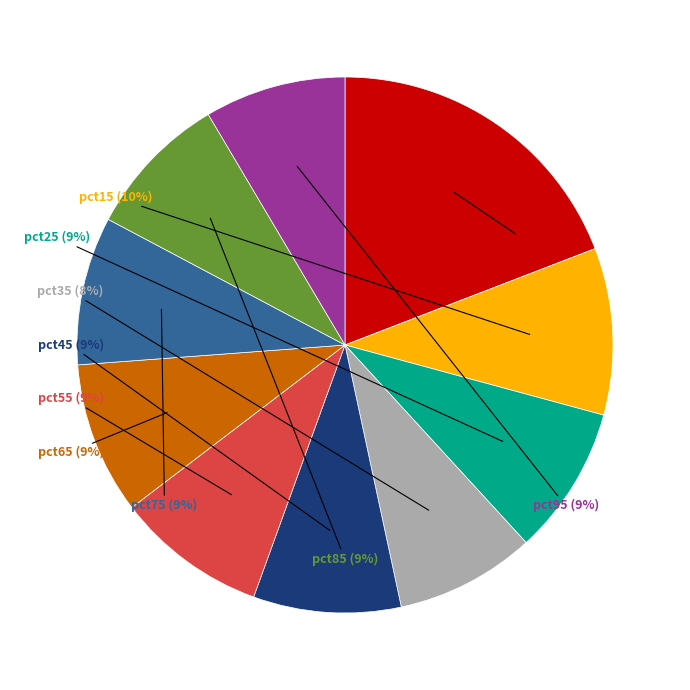

To the nearest percent, what is the average slice percentage?

10%